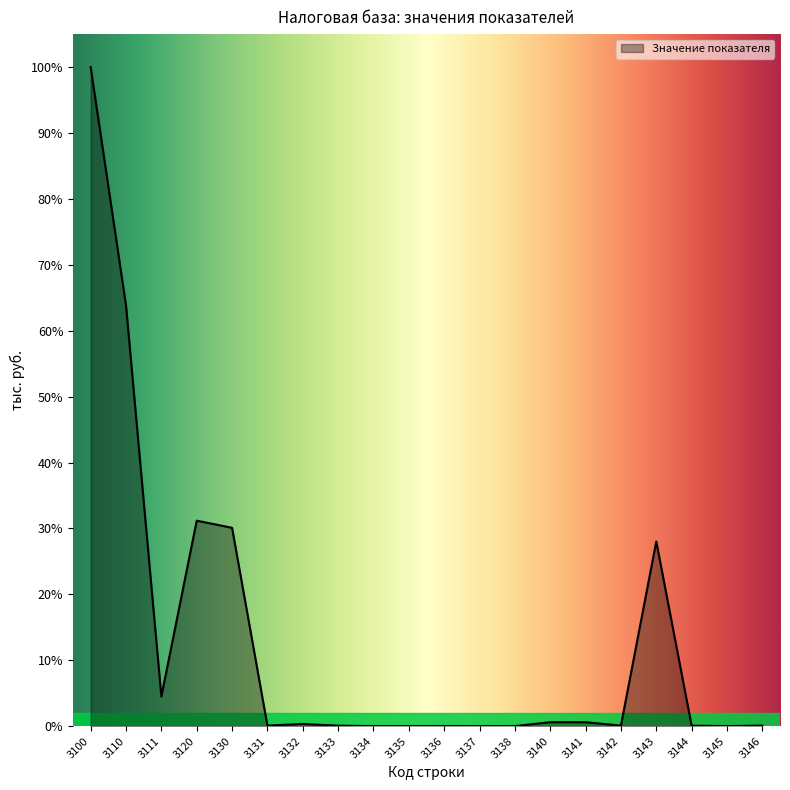

True or false: the data shows 424 at 3144.

False